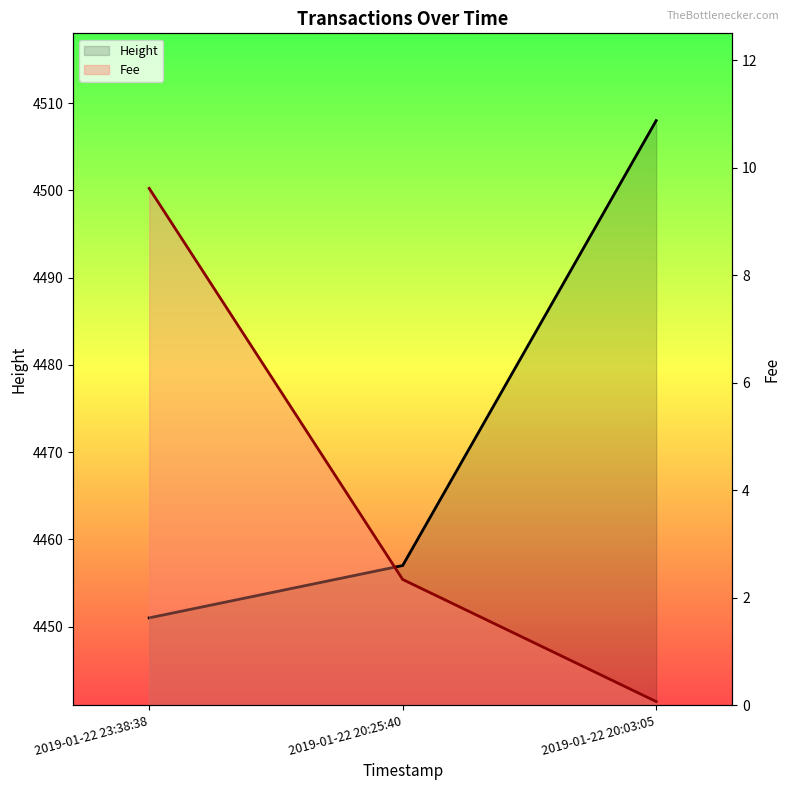

True or false: Height has a value of 4508.0 at 2019-01-22 20:03:05.

True